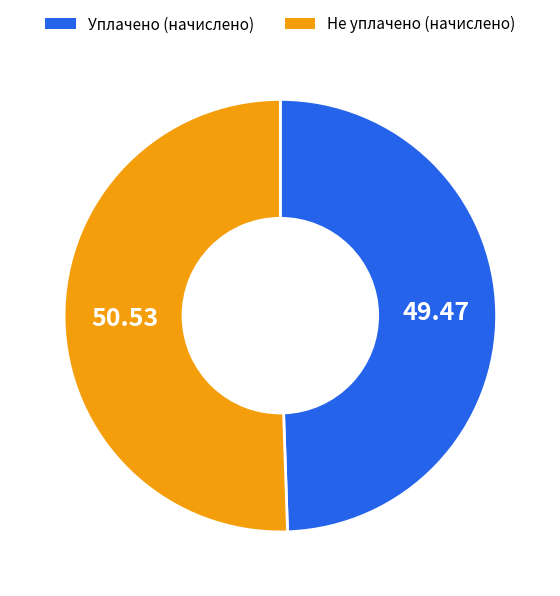

Does any single category account for the majority?

Yes